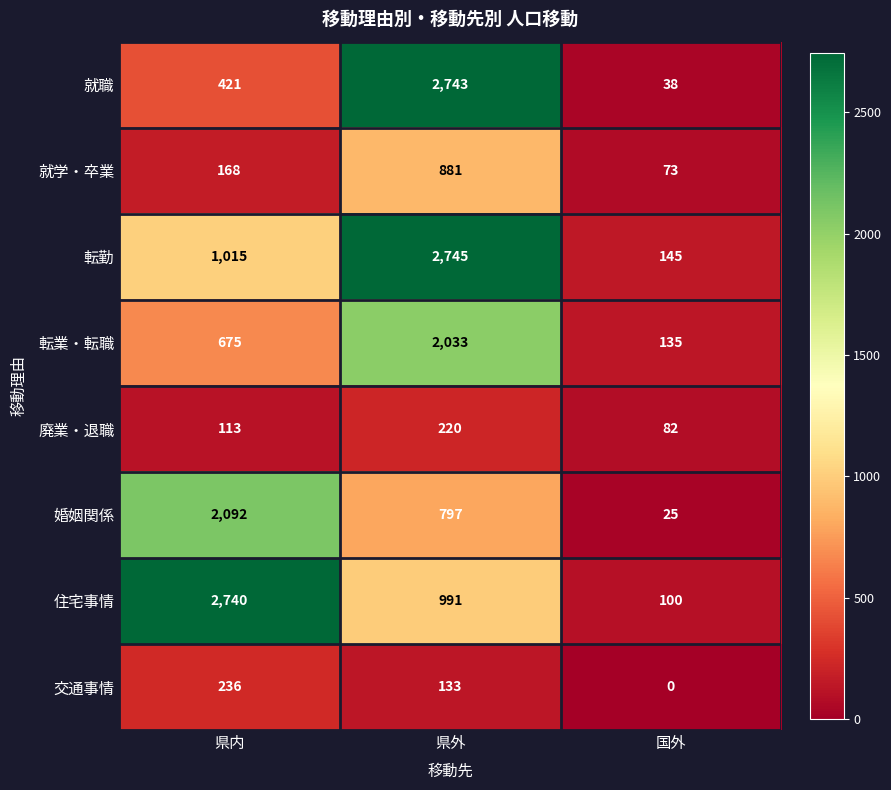

At how many categories does at least one series exceed 330?

2